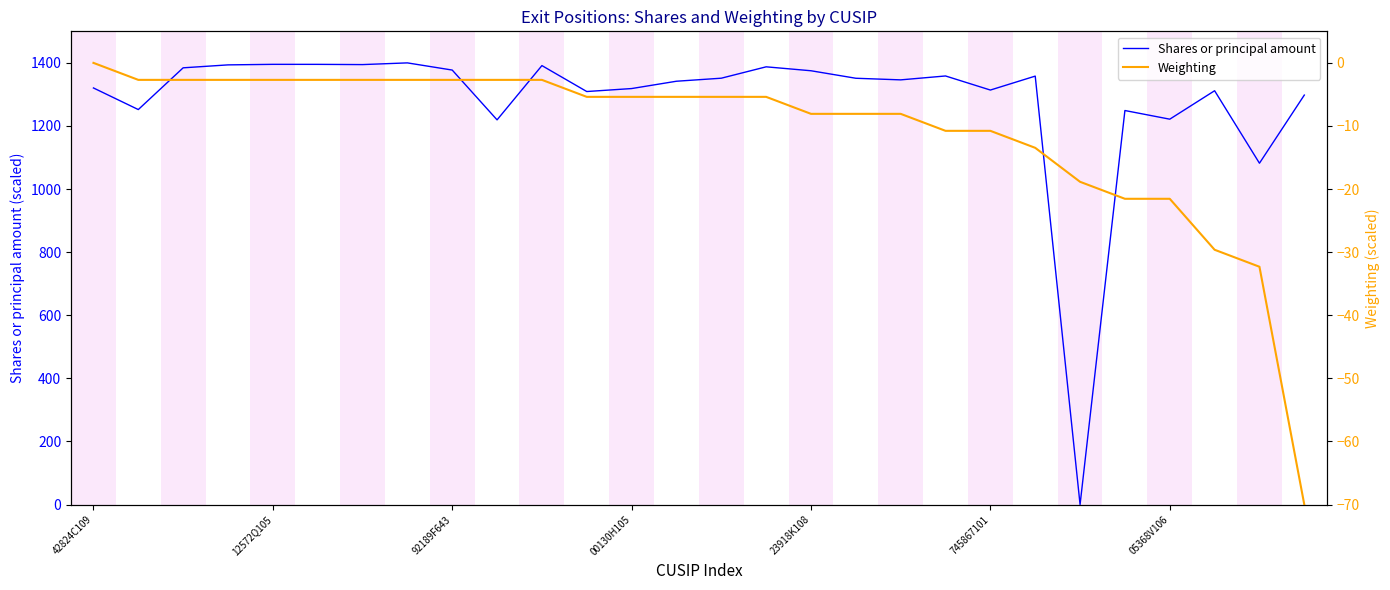

The value of Shares or principal amount at 00130H105 is 1318.6. True or false?

True